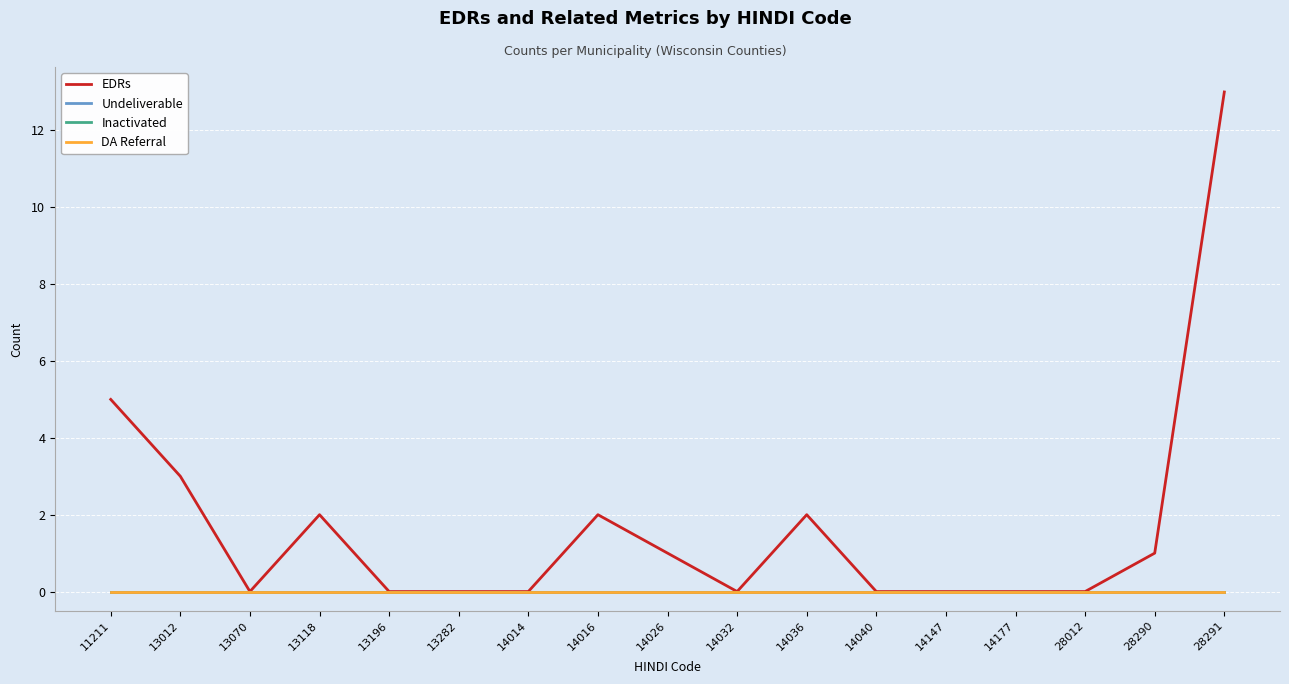

Is this an area chart (filled region under the line)?

No